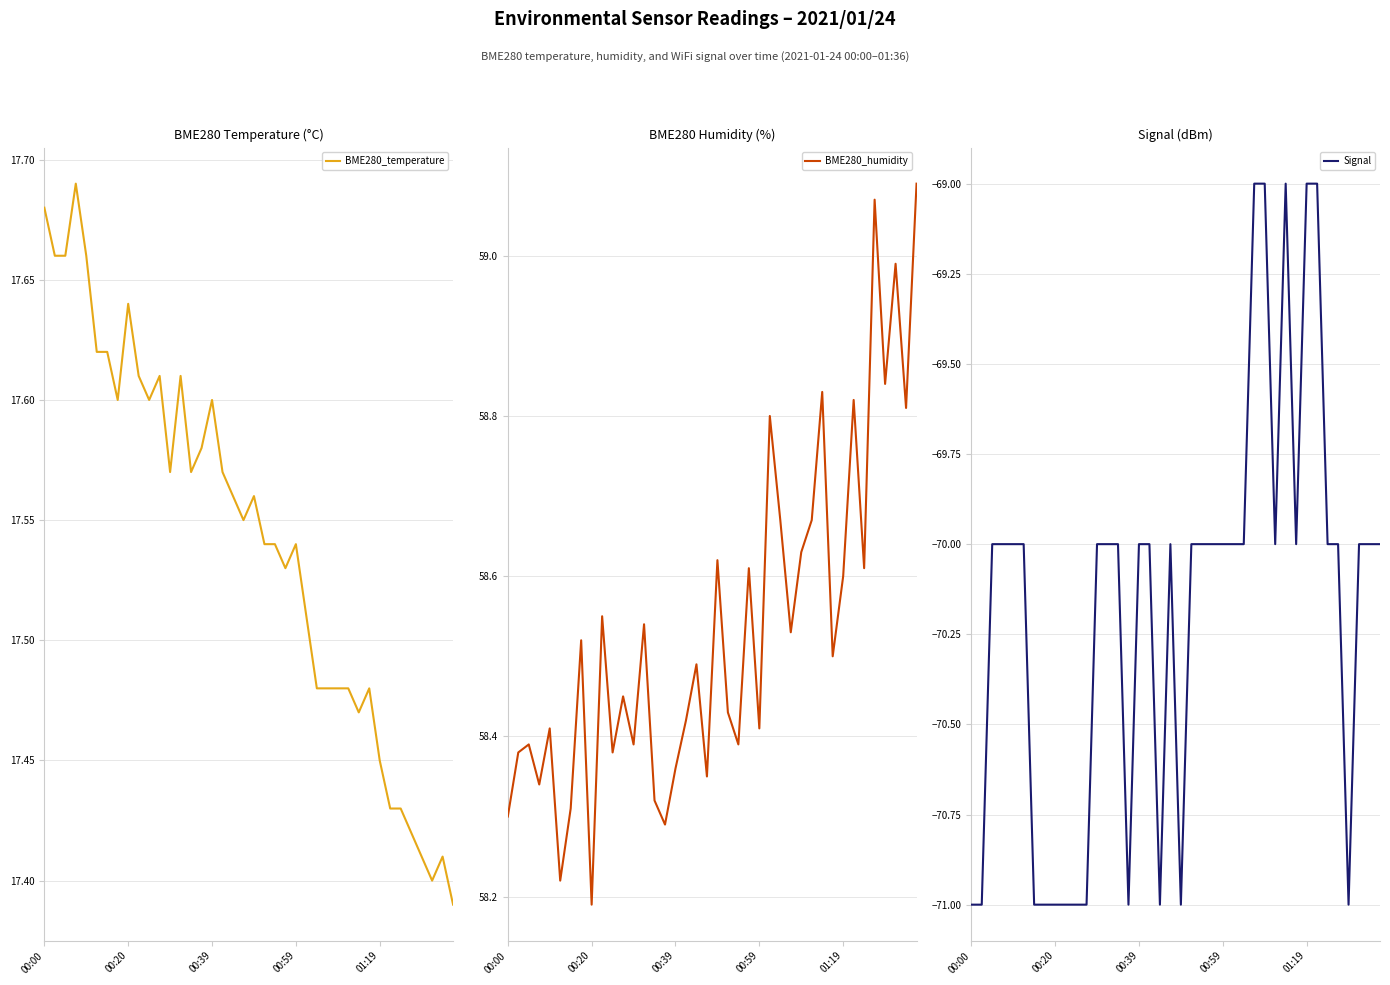

In BME280_humidity, how many points are higher than both neighbors (excluding endpoints)?

14